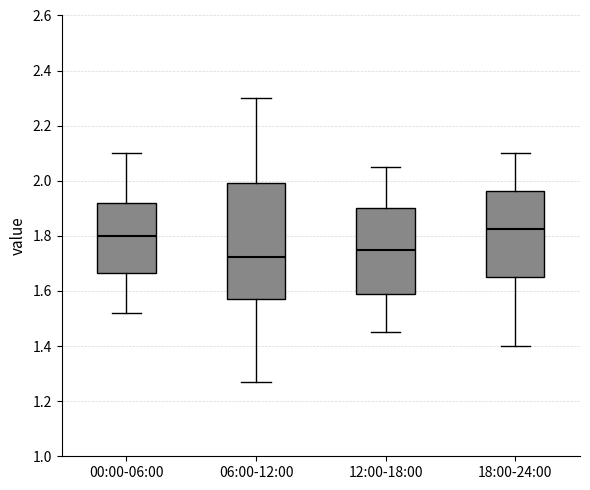

Reading left to right, read every box against the y-axis: the position of its median line, the range the box covers, and the ends of its whiskers. The values are not printed on the chart, so give them approximately, as read against the axis.

00:00-06:00: median 1.80, box 1.66 to 1.92, whiskers 1.52 to 2.10
06:00-12:00: median 1.72, box 1.58 to 2.00, whiskers 1.28 to 2.30
12:00-18:00: median 1.76, box 1.58 to 1.90, whiskers 1.46 to 2.06
18:00-24:00: median 1.82, box 1.66 to 1.96, whiskers 1.40 to 2.10